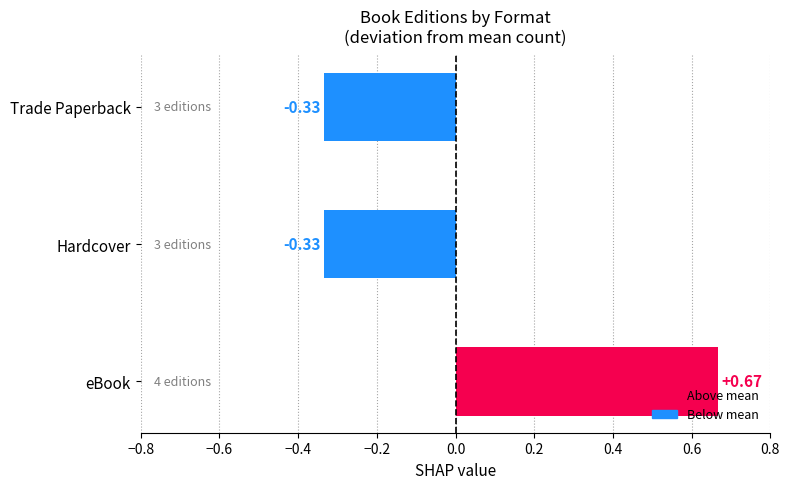

How many values exceed 0?

1